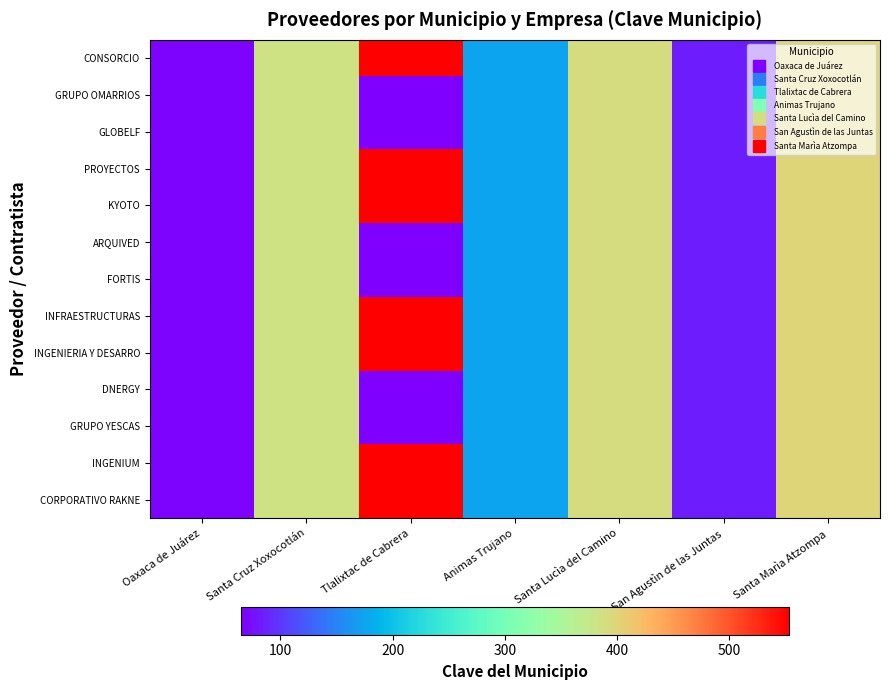

Which series has the largest range (max minus min)?

CONSORCIO